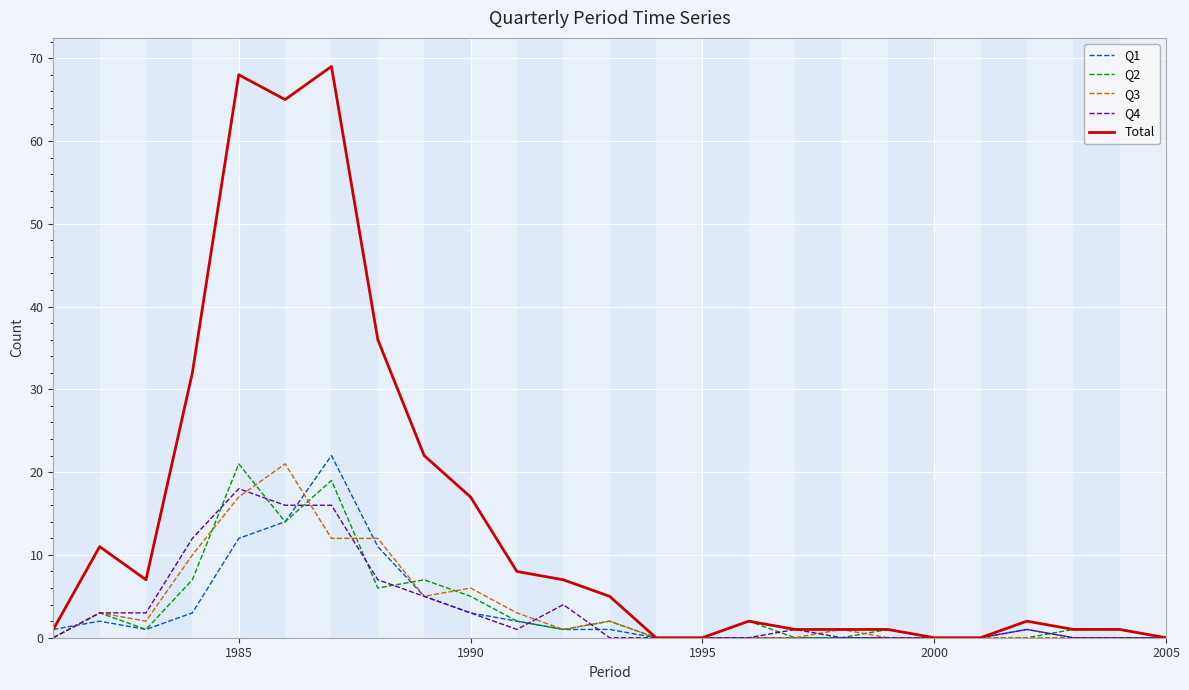

True or false: Q4 has more than 1 interior local peaks.

True